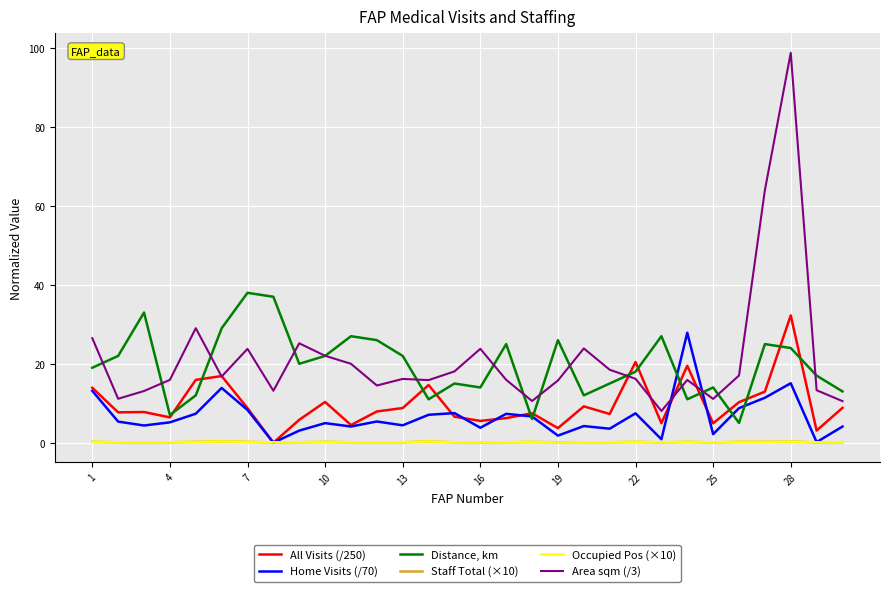

What is the sum of all Area sqm (/3) values?

644.7